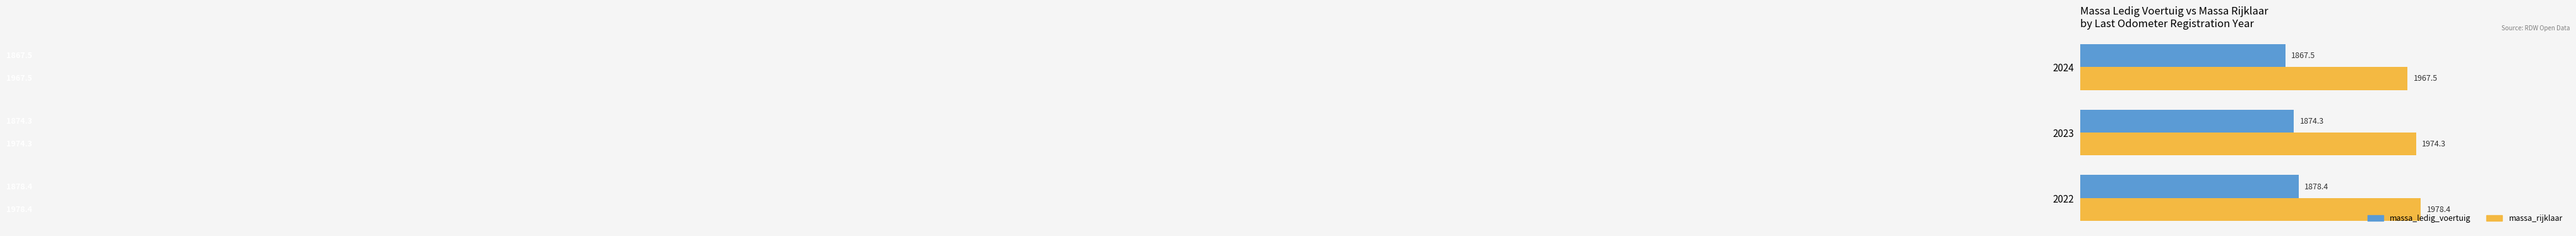

What is the difference between the second highest and minimum values in the massa_ledig_voertuig series?

6.8